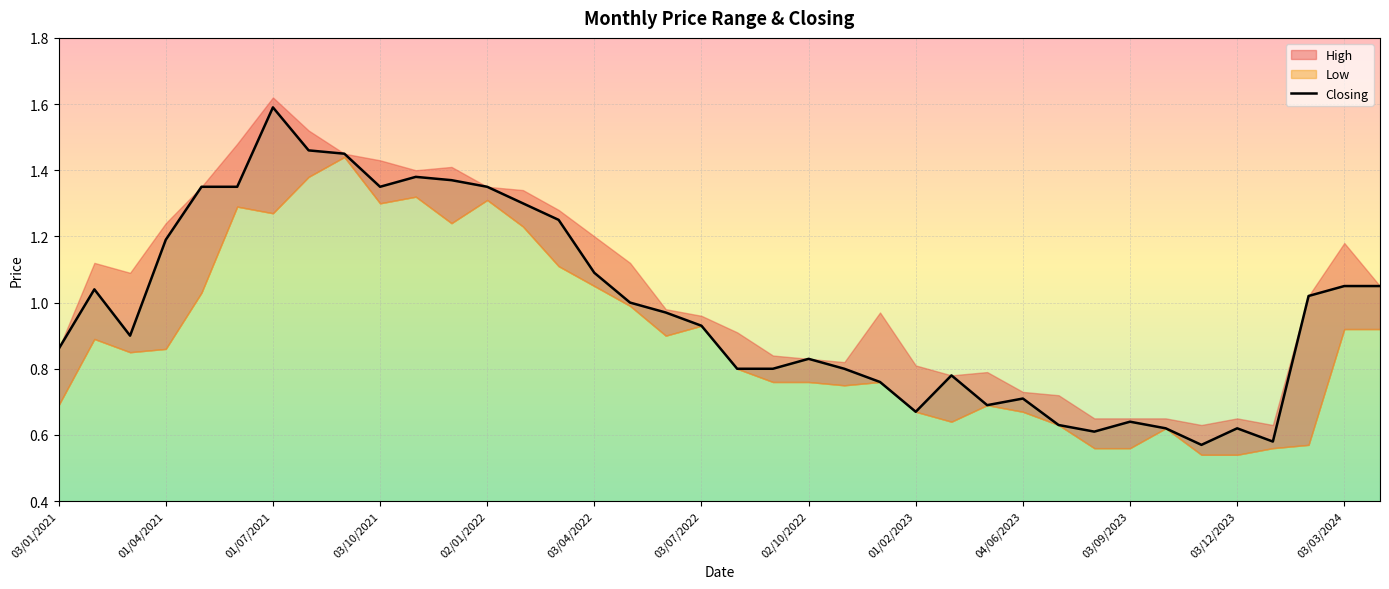

Reading right to left, transcribe all the data shown in this chart.

1.1	1.1	1.0	0.6	0.6	0.6	0.6	0.6	0.6	0.6	0.7	0.7	0.8	0.7	0.8	0.8	0.8	0.8	0.8	0.9	1.0	1.0	1.1	1.2	1.3	1.4	1.4	1.4	1.4	1.4	1.5	1.6	1.4	1.4	1.2	0.9	1.0	0.9